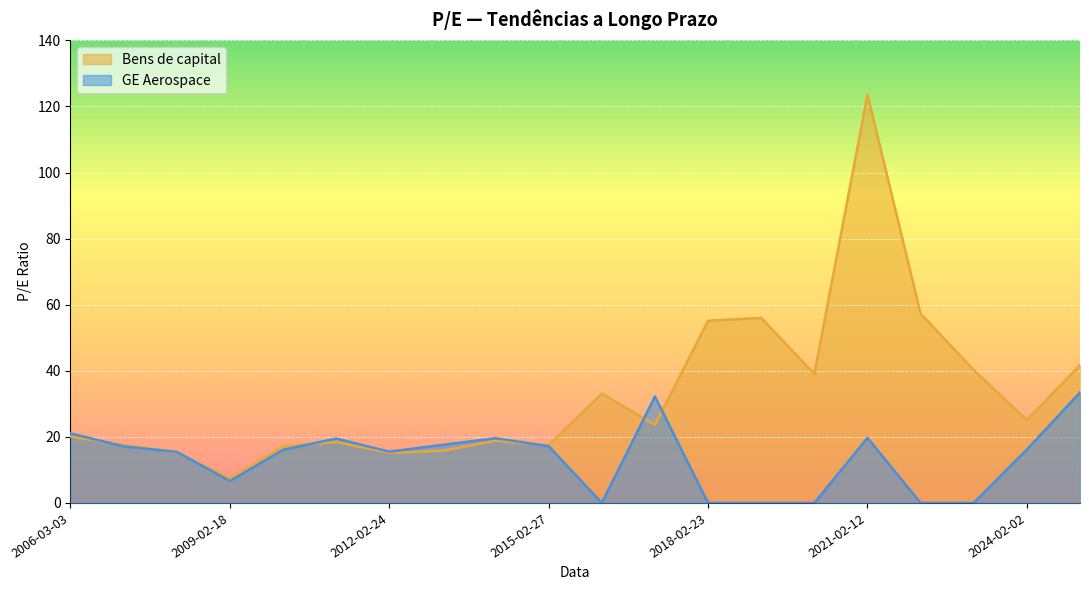

Rank the series by their maximum value, from highest to lowest.

Bens de capital, GE Aerospace